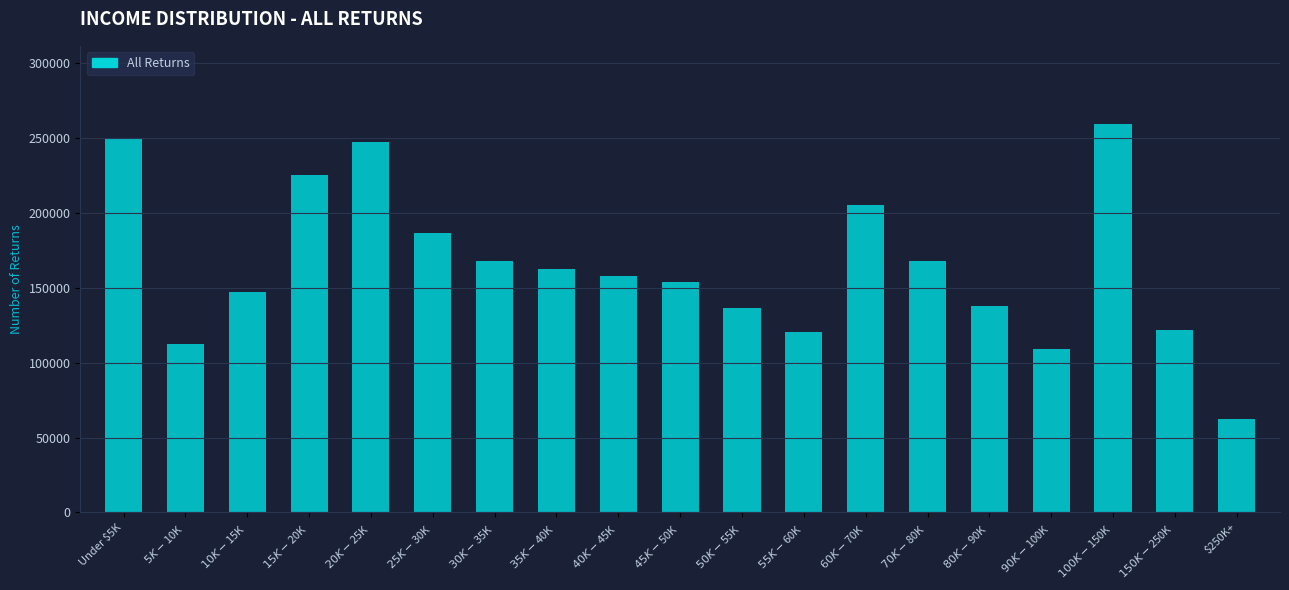

What is the difference between the second highest and second lowest values?

140460